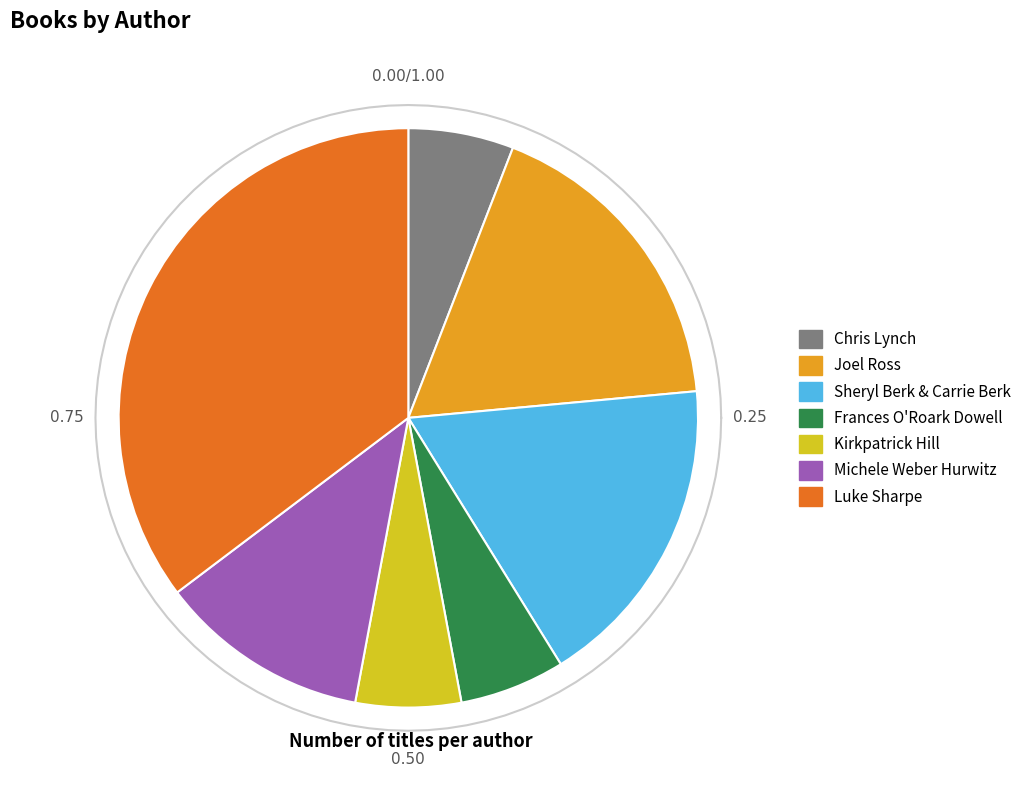

To the nearest percent, what is the average slice percentage?

14%